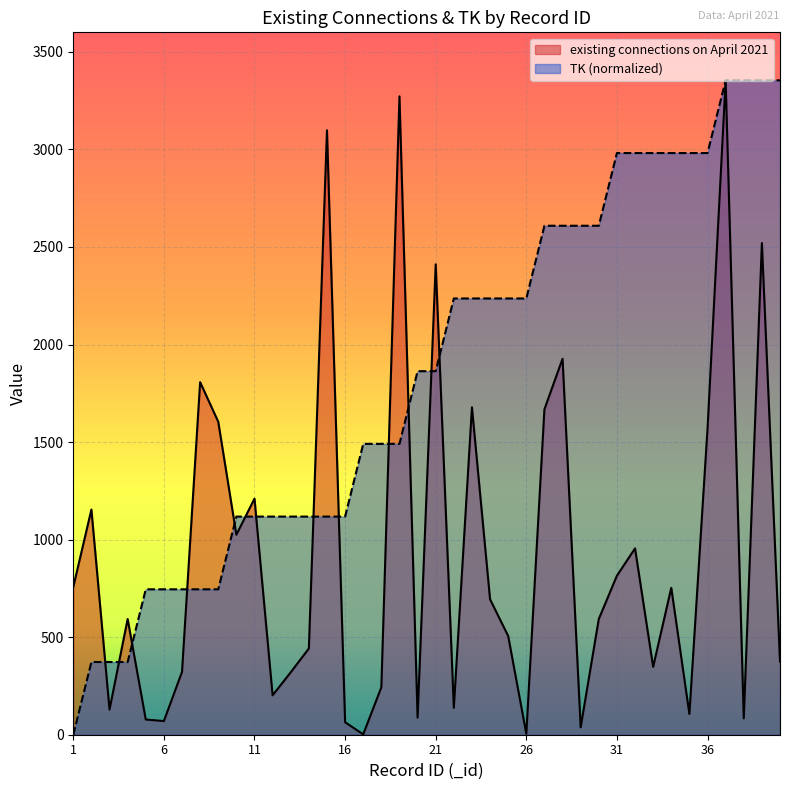

Which series changed the most between 11 and 27?

TK